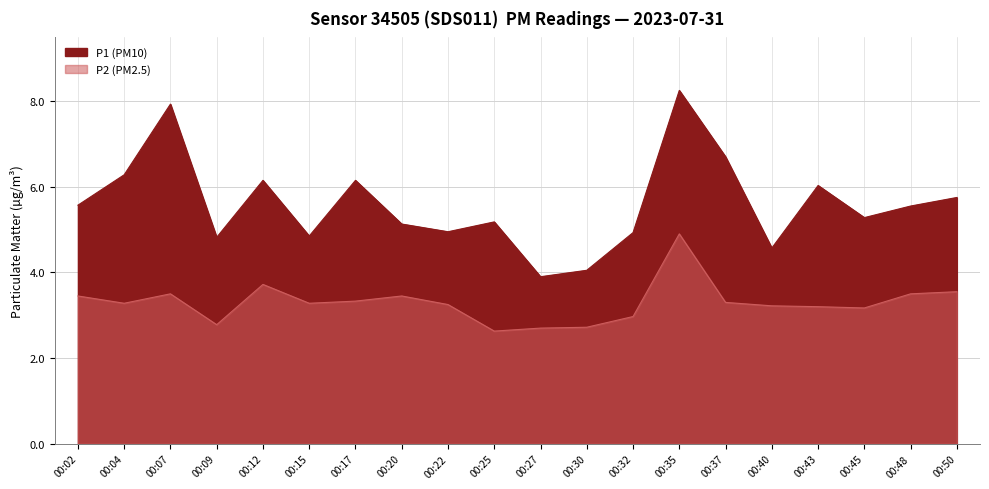

Count the number of categories in the chart.

20